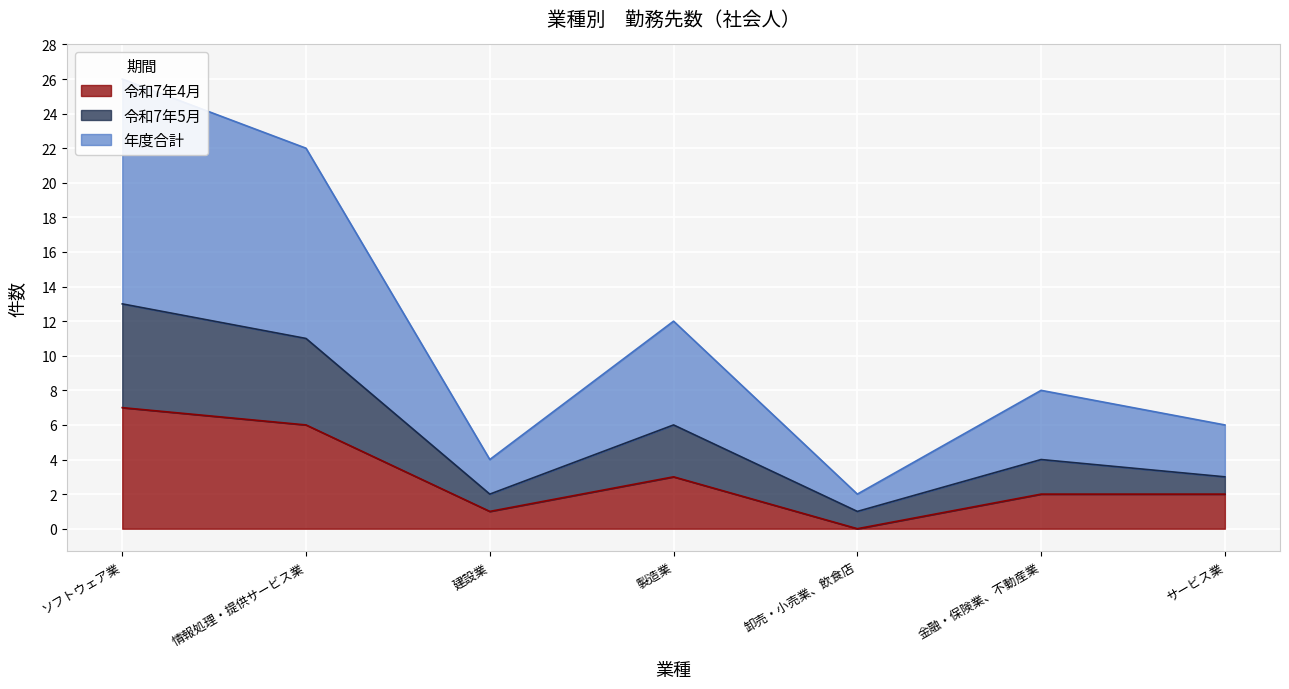

True or false: 令和7年4月 and 年度合計 intersect in this chart.

False